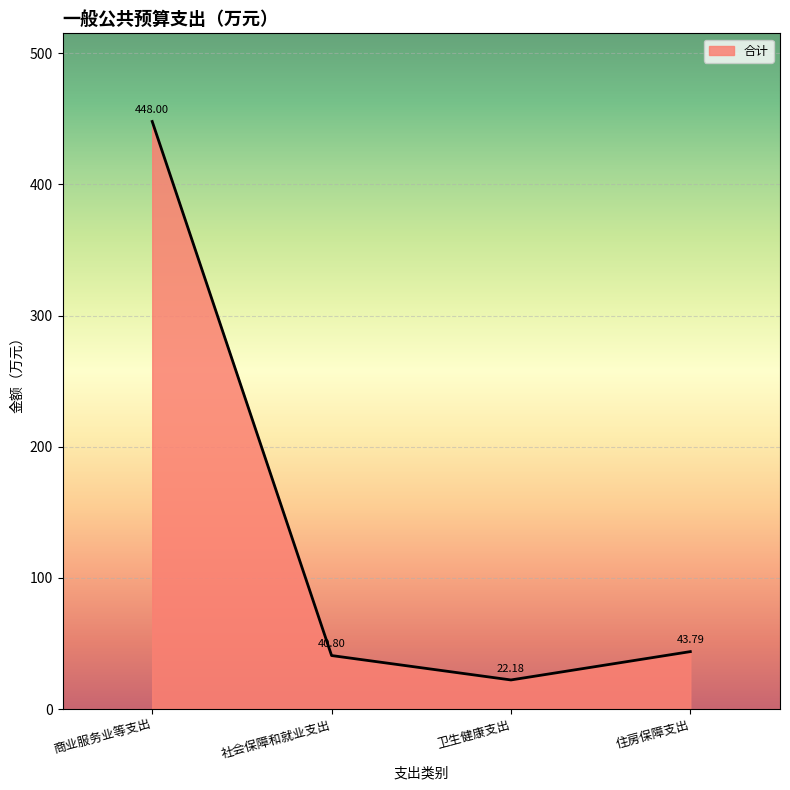

At which label is the value closest to 235?

住房保障支出